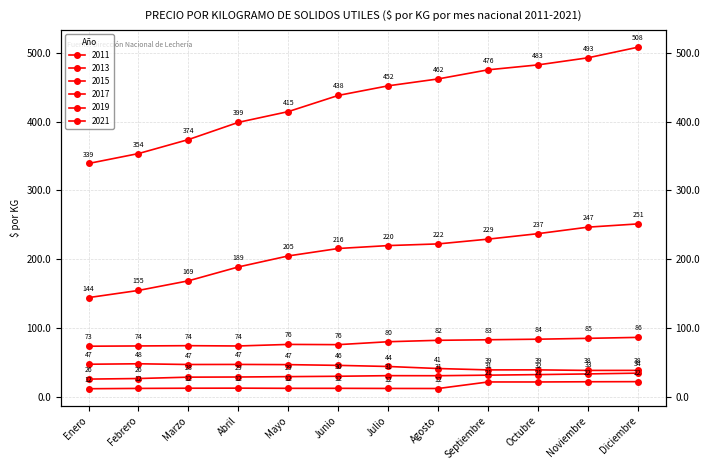

What is the difference between the highest and lowest values at Agosto?

450.4